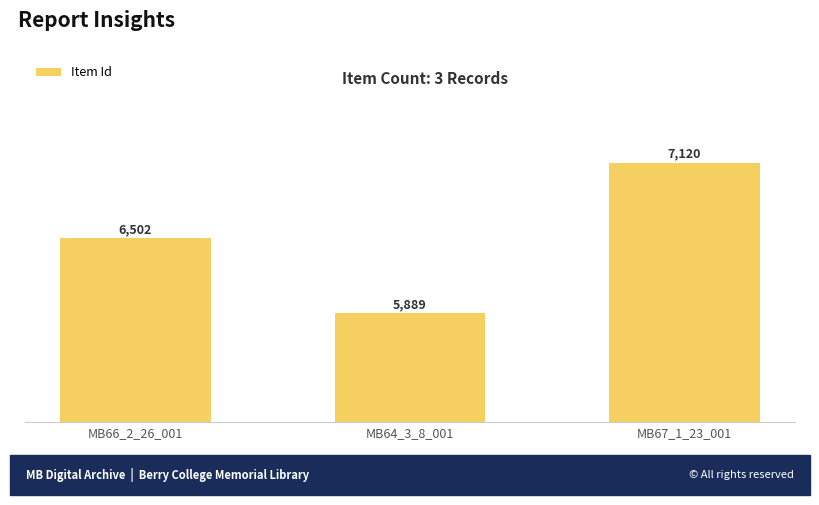

Rank the categories by value from highest to lowest.

MB67_1_23_001, MB66_2_26_001, MB64_3_8_001